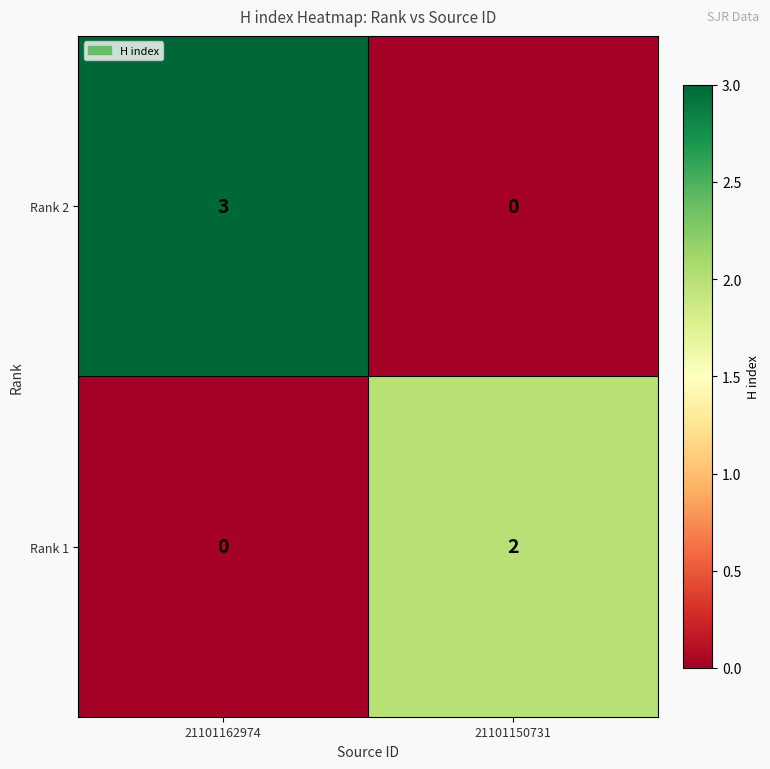

Which label corresponds to the largest value in the chart?

21101162974